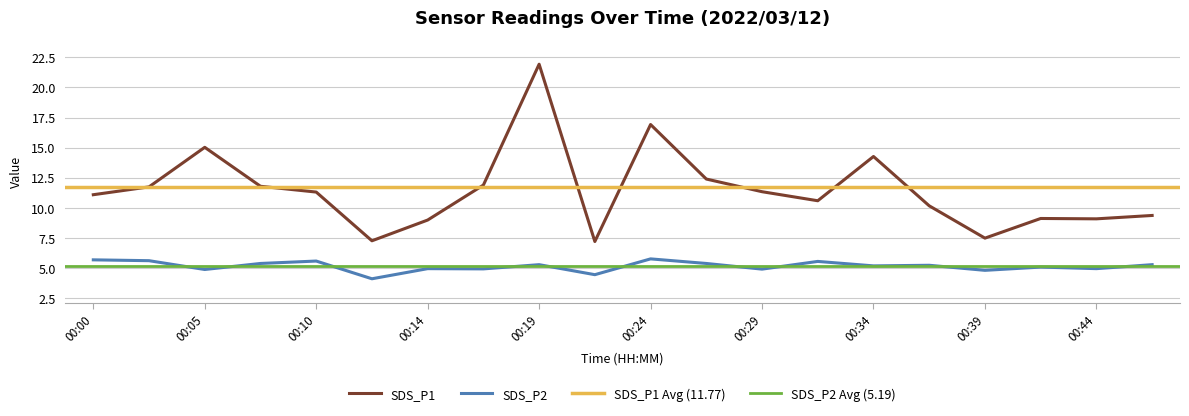

Rank the series by their average value, from highest to lowest.

SDS_P1, SDS_P2